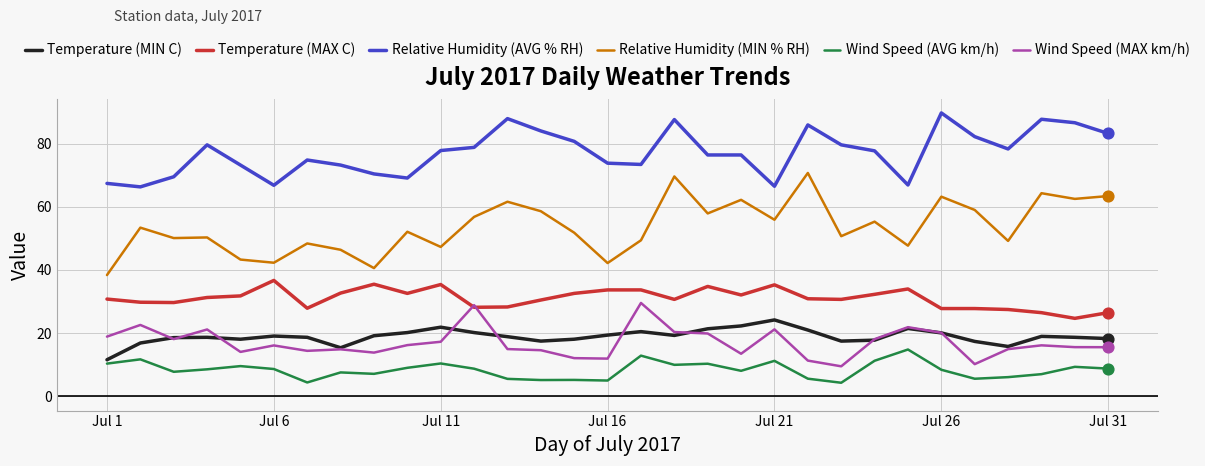

Which series has the widest spread of values?

Relative Humidity (MIN % RH)